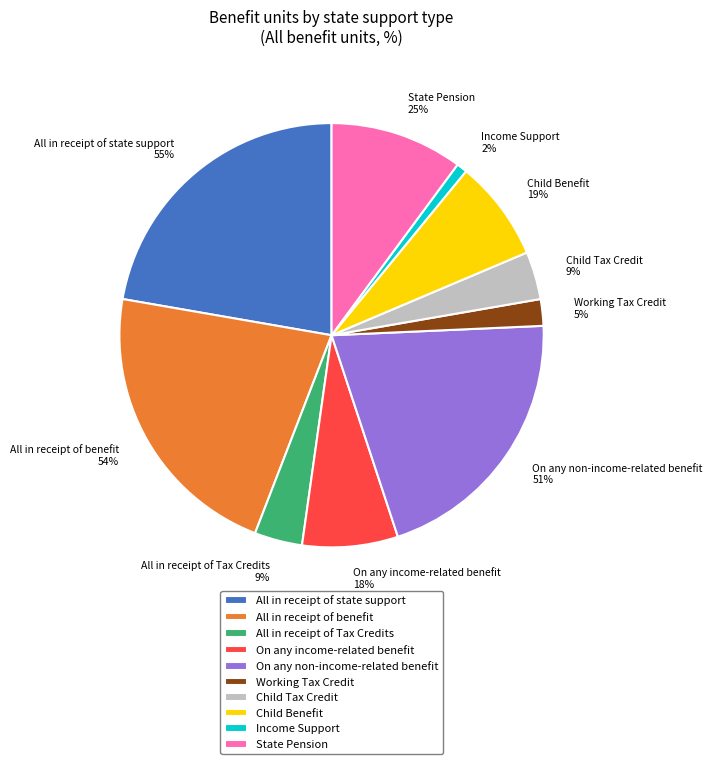

What percentage do Working Tax Credit and Child Benefit together represent?

9.7%